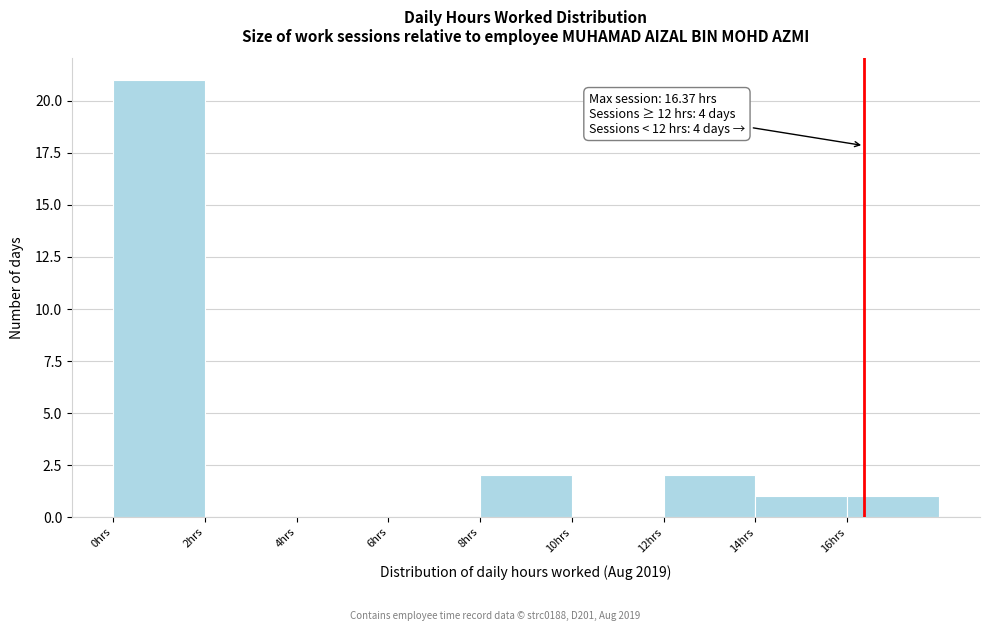

Which range on the x-axis has the tallest bar?

0 to 2